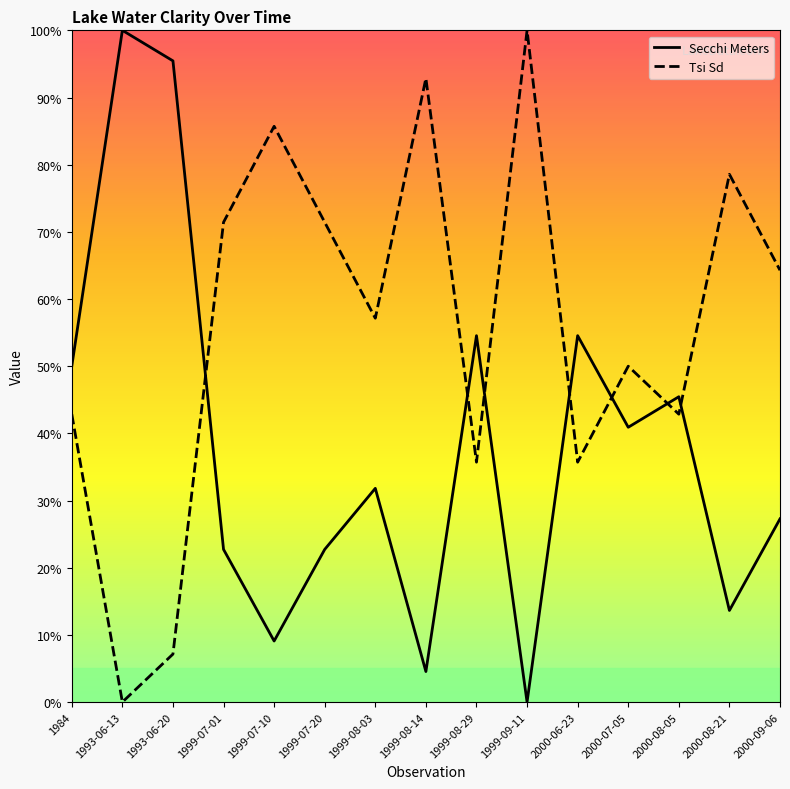

List the series in order of their overall mean, lowest first.

Secchi Meters, Tsi Sd